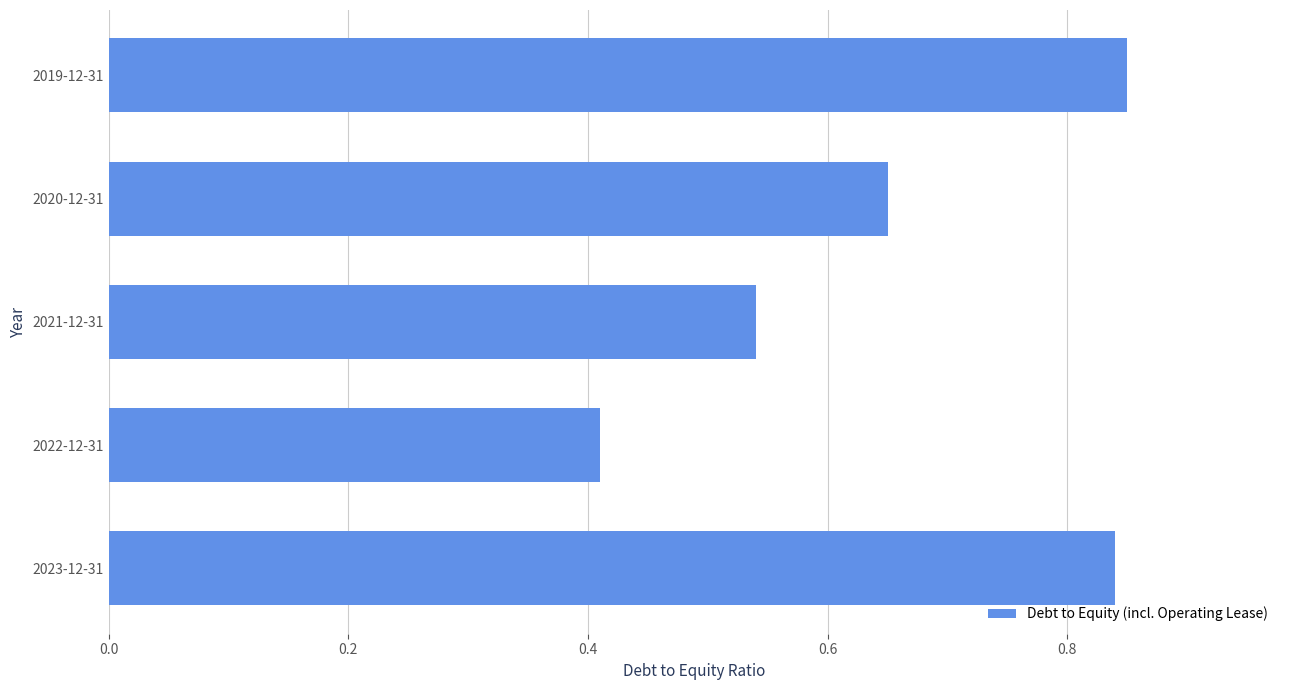

Which label corresponds to the smallest value in the chart?

2022-12-31